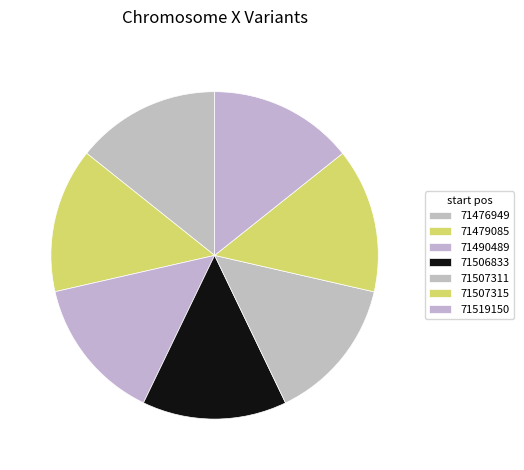

To the nearest percent, what portion does 71519150 represent?

14%